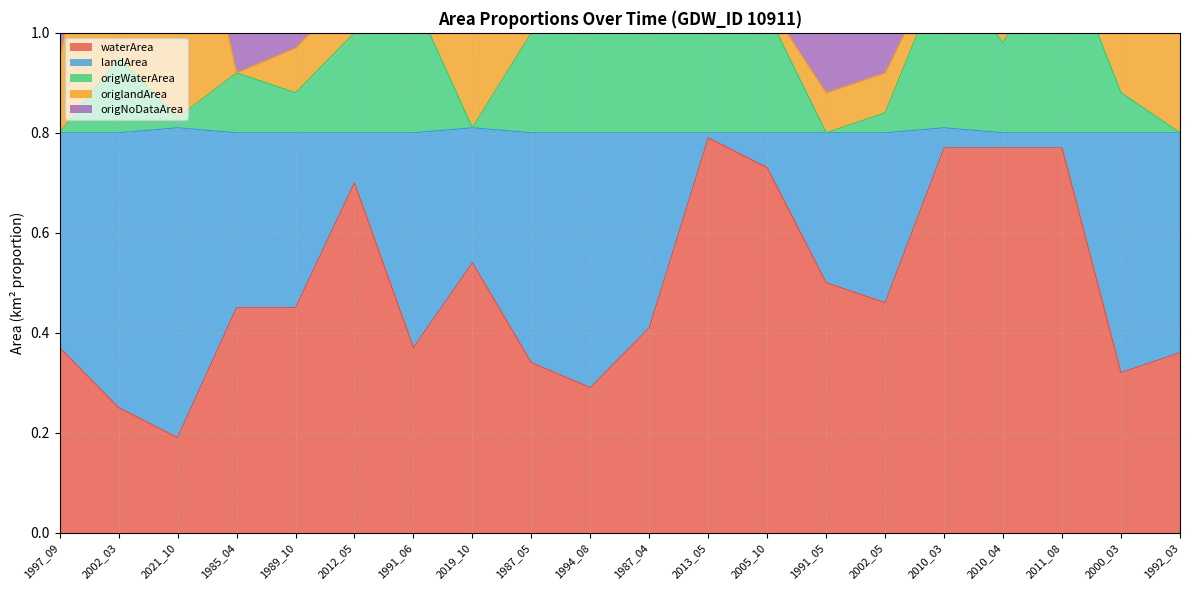

At how many categories does at least one series exceed 1?

15